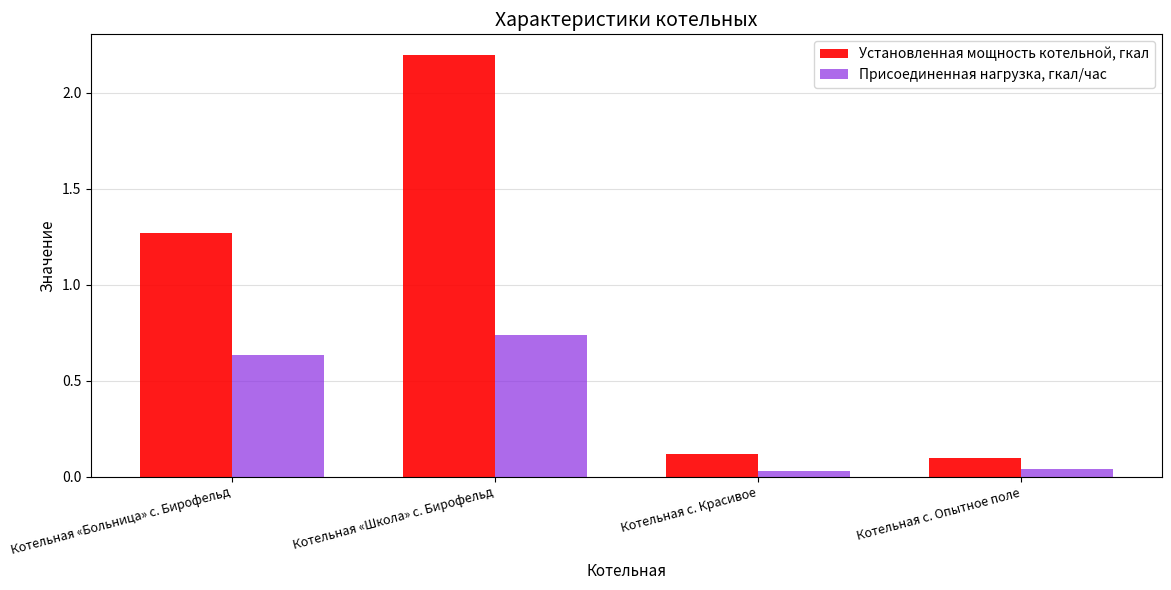

Is the value of Присоединенная нагрузка, гкал/час at Котельная с. Красивое greater than the value of Установленная мощность котельной, гкал at Котельная с. Красивое?

No